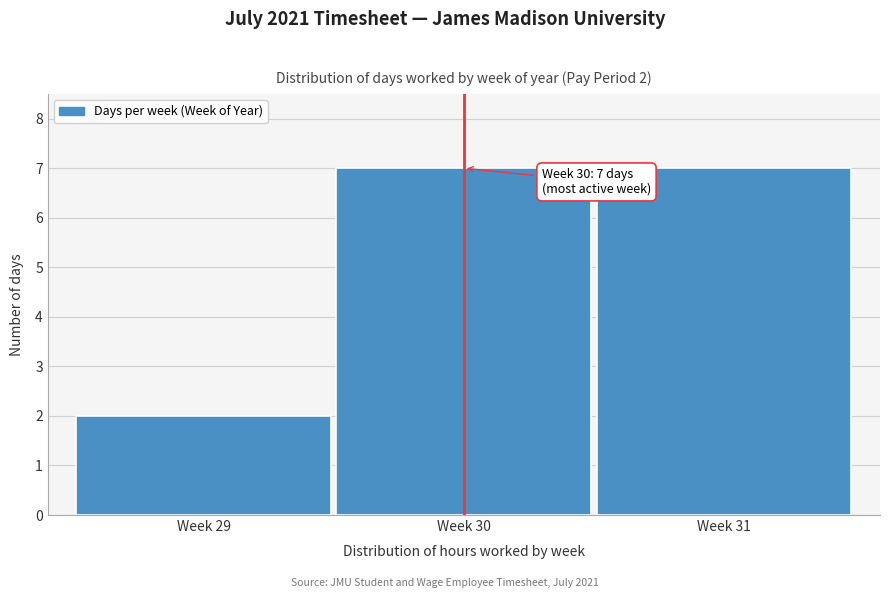

Reading left to right, list all the values displayed in this chart.

2	7	7